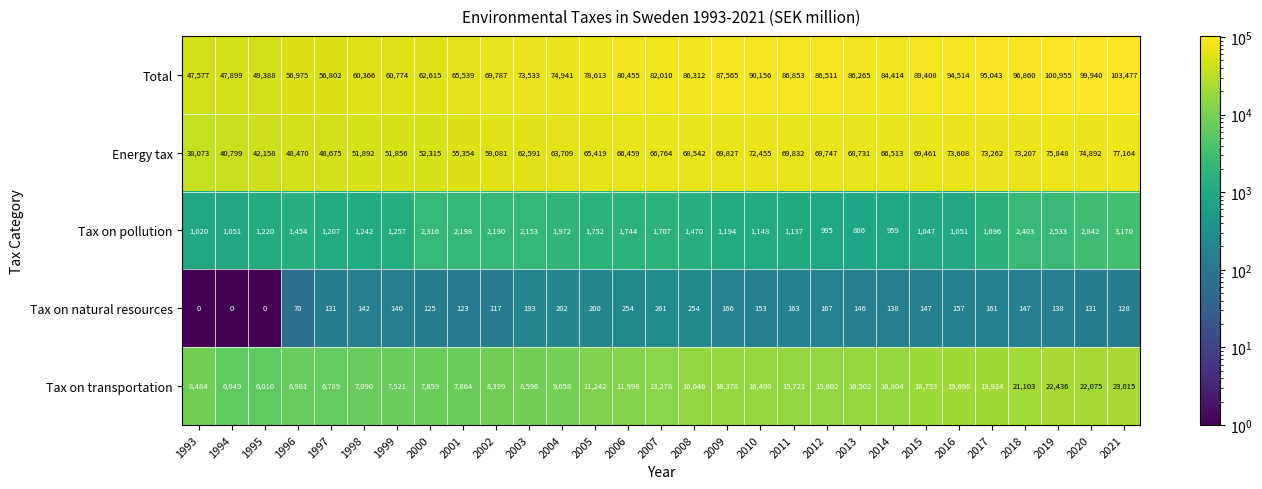

At which label does Total reach its peak?

2021